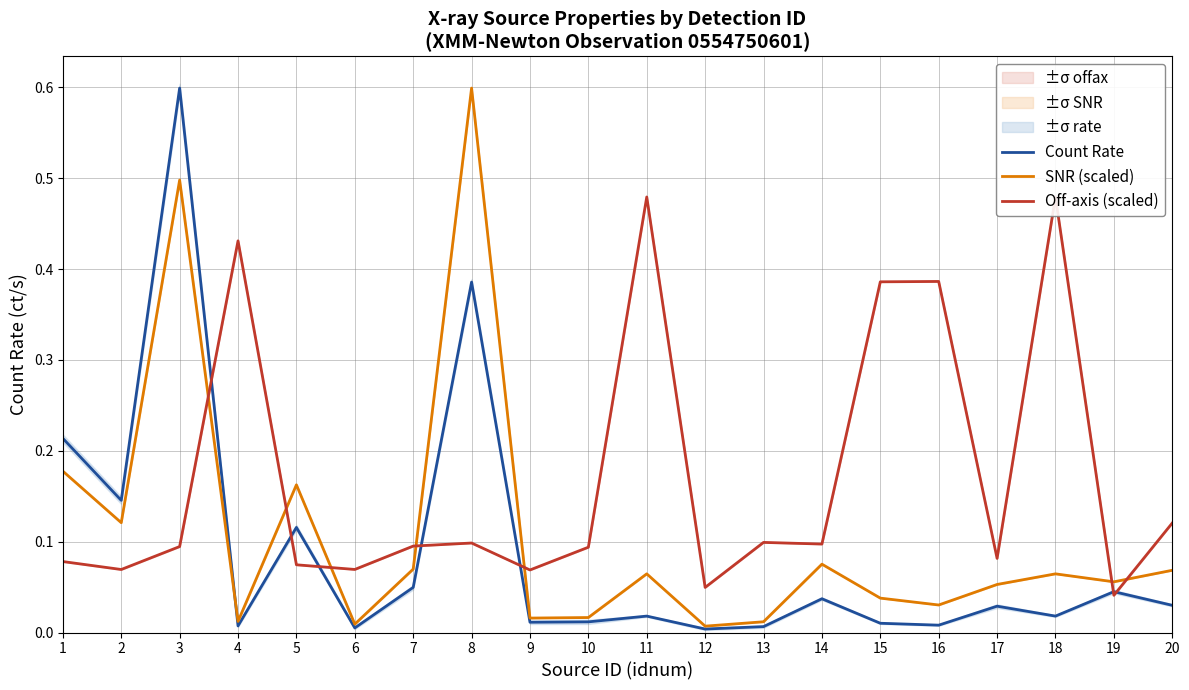

What is the difference between the maximum and minimum values in the Off-axis (scaled) series?

0.4